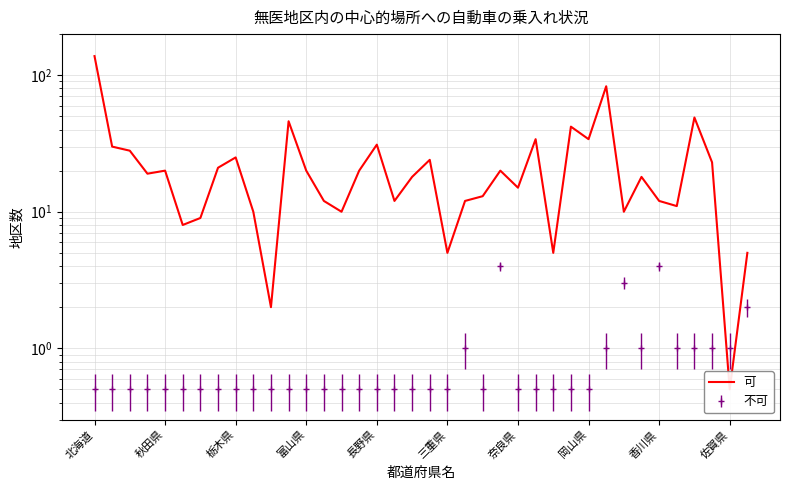

Reading left to right, what are all the values shown in this chart?

138.0	30.0	28.0	19.0	20.0	8.0	9.0	21.0	25.0	10.0	2.0	46.0	20.0	12.0	10.0	20.0	31.0	12.0	18.0	24.0	5.0	12.0	13.0	20.0	15.0	34.0	5.0	42.0	34.0	83.0	10.0	18.0	12.0	11.0	49.0	23.0	0.5	5.0